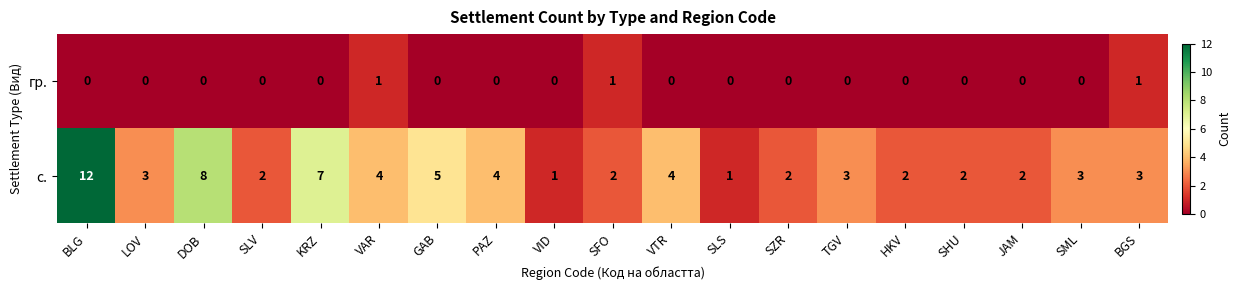

The гр. series shows 0 at SLV. True or false?

True